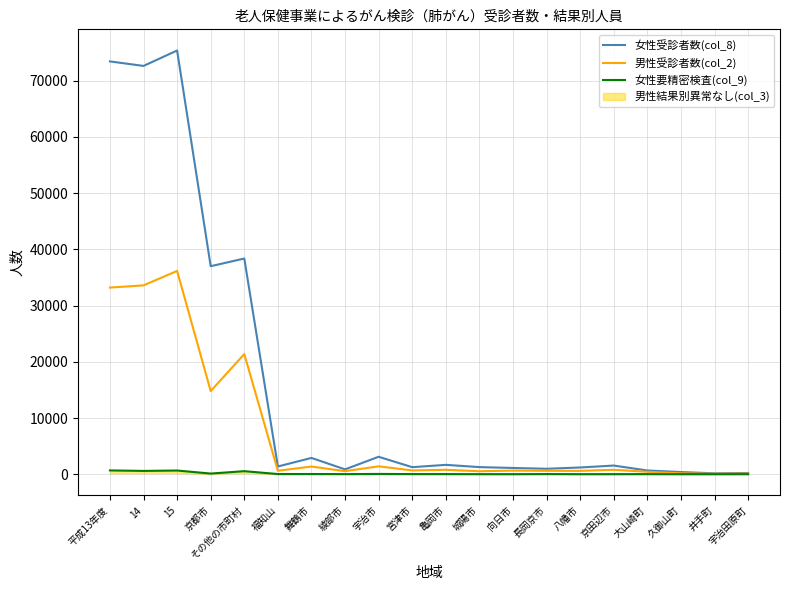

What is the value of the 男性受診者数(col_2) point at the 2nd from the left?

33597